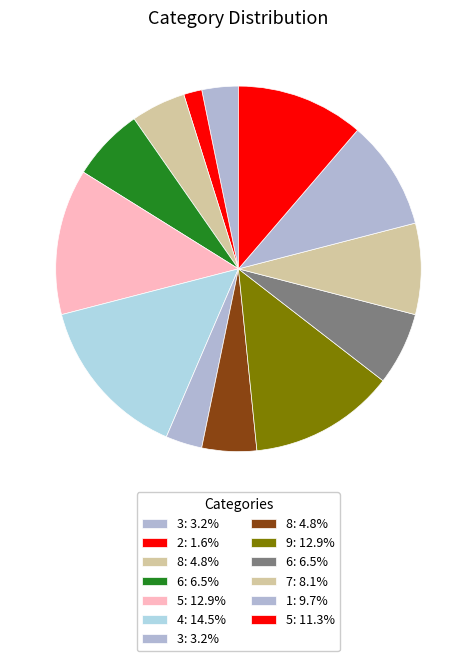

How many slices are in this pie chart?

13